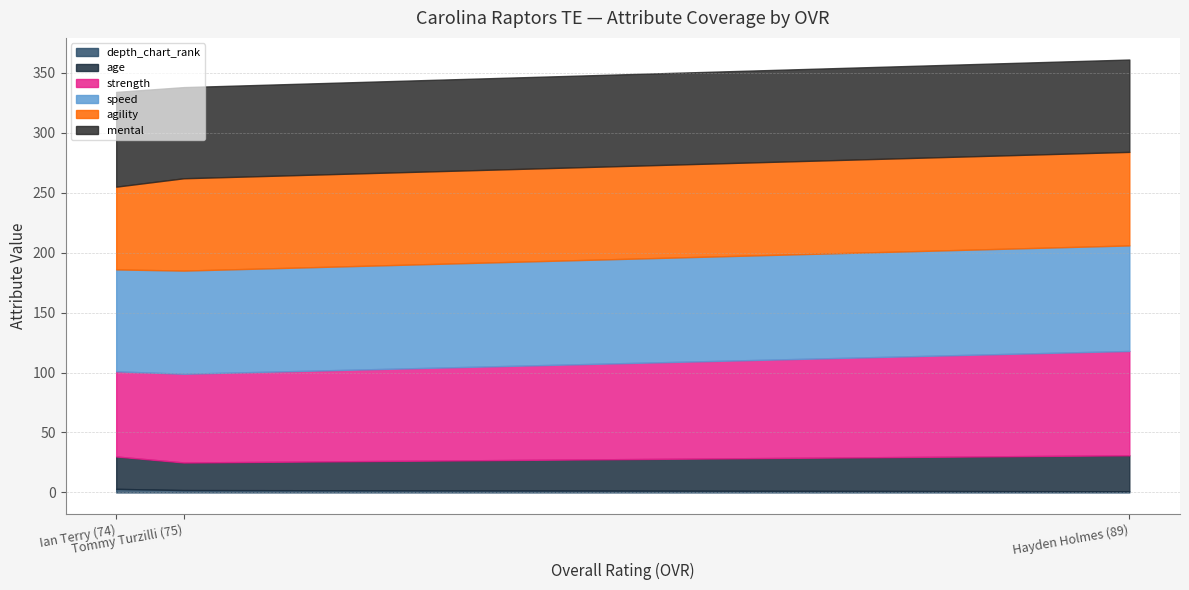

The value of strength at Ian Terry (74) is 71. True or false?

True